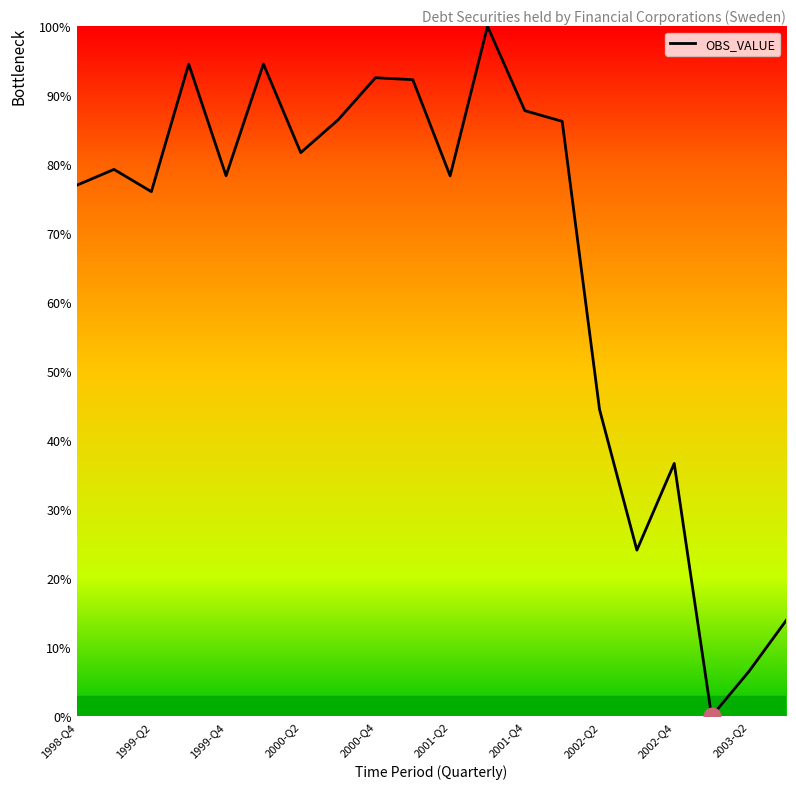

Count the number of values greater than 79.

10